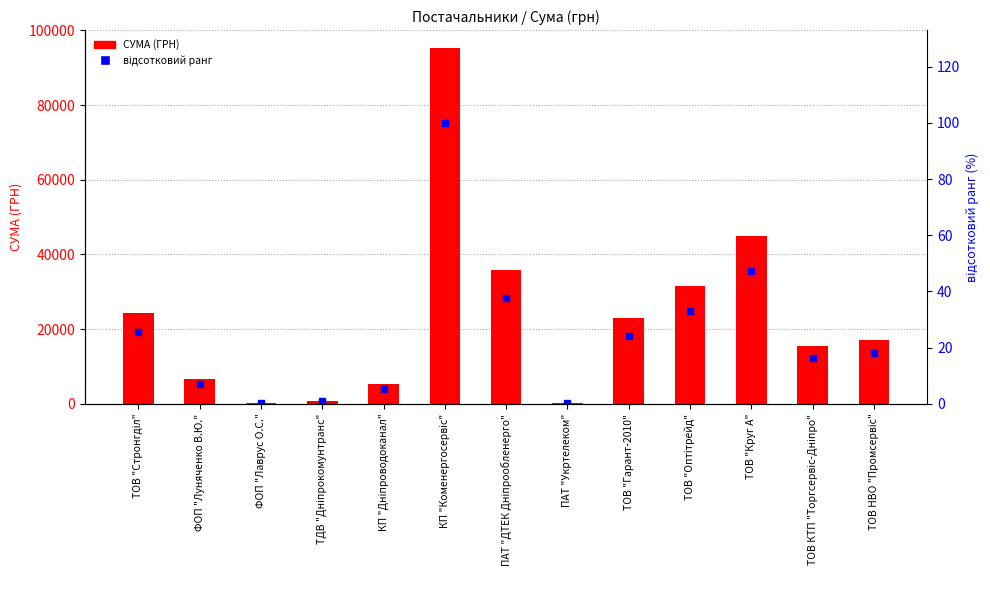

True or false: відсотковий ранг has a value of 16.3 at ТОВ КТП "Торгсервіс-Дніпро".

True